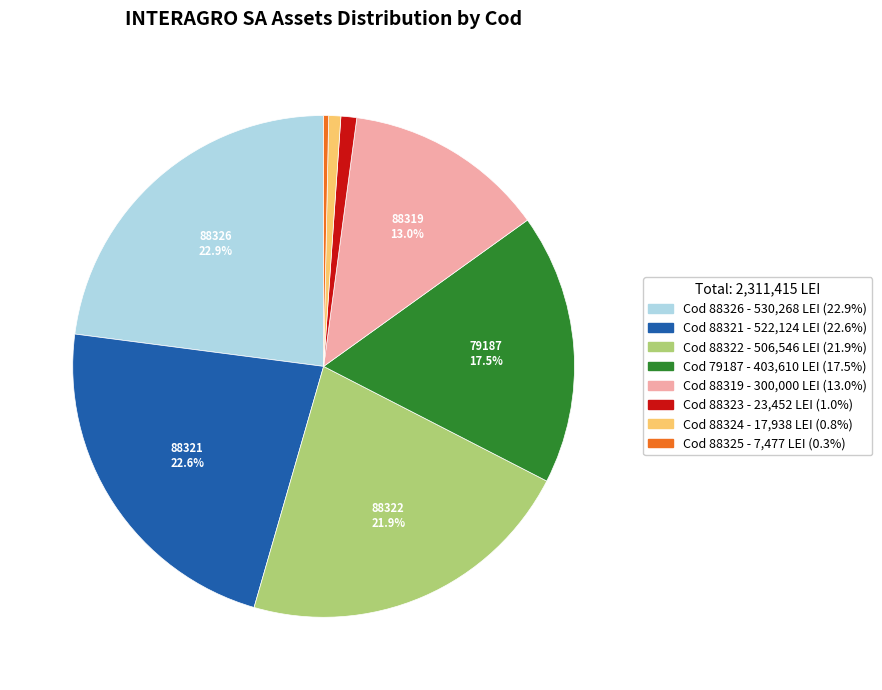

Is there any slice that represents more than half of the pie?

No